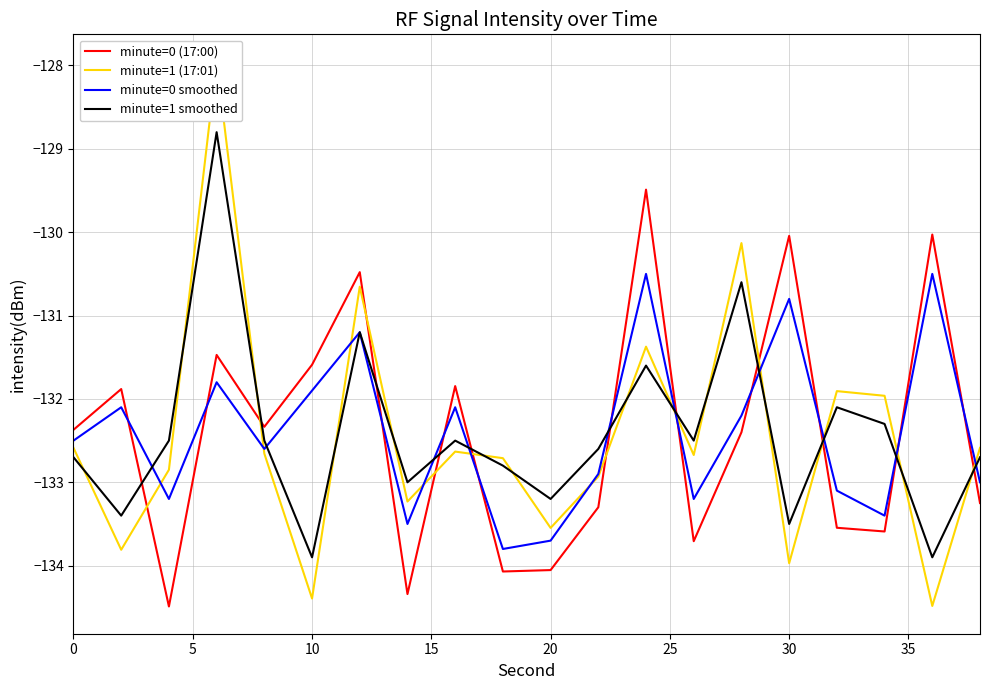

What is the lowest value of the minute=0 smoothed series?

-133.8